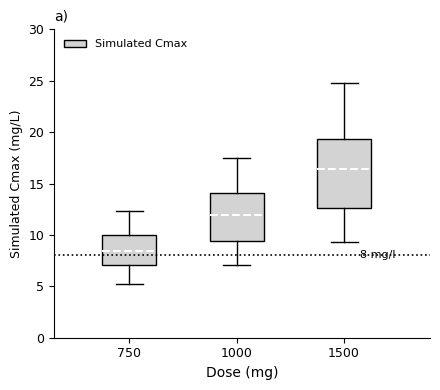

Which box's median line is the highest?

1500